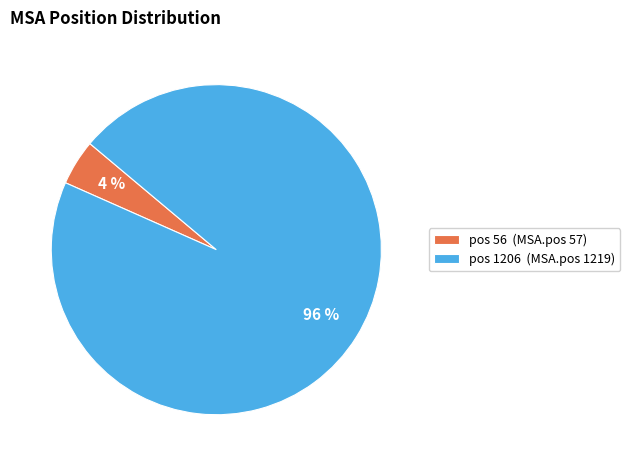

Which slice is the largest?

pos 1206 (MSA.pos 1219)